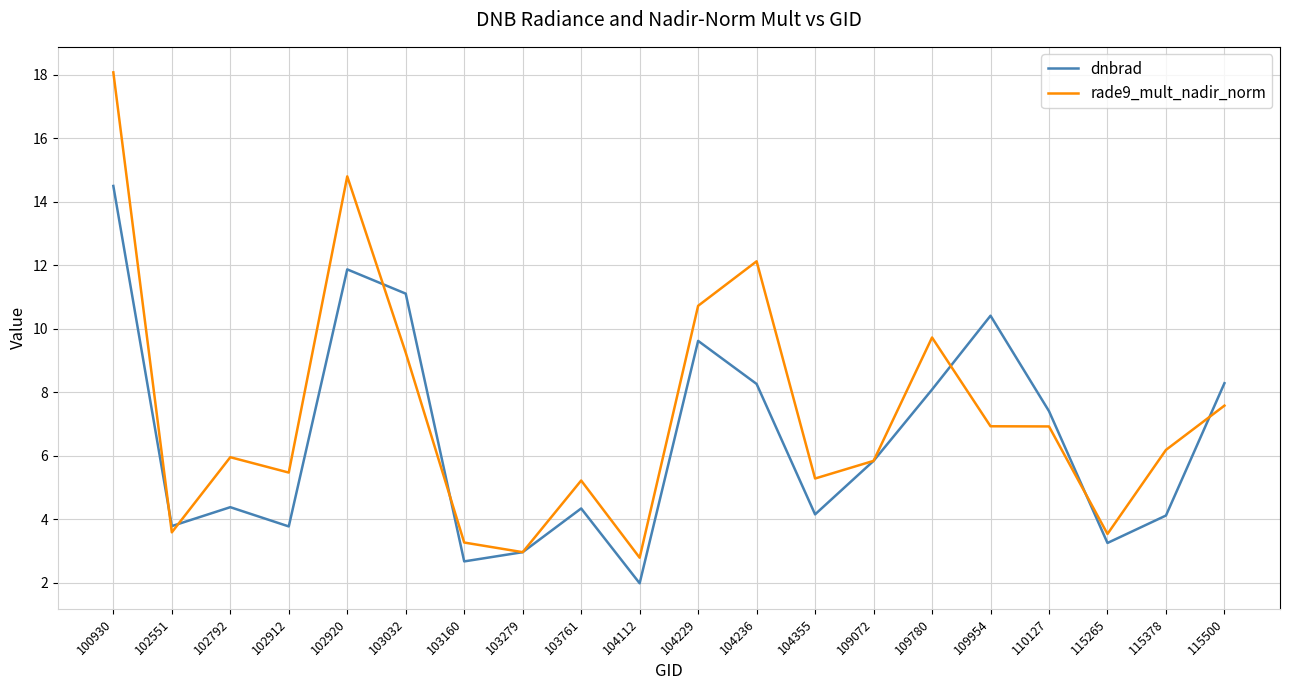

True or false: rade9_mult_nadir_norm has more than 2 interior local peaks.

True